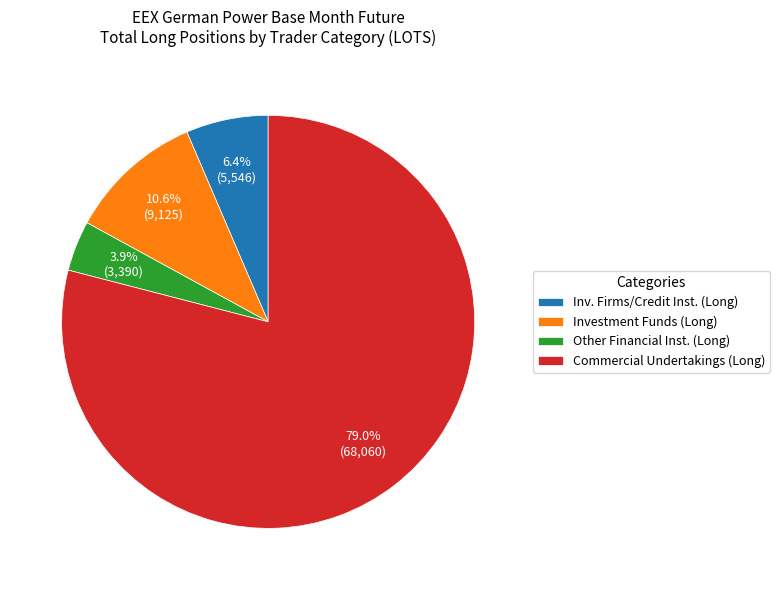

To the nearest percent, what is the average slice percentage?

25%